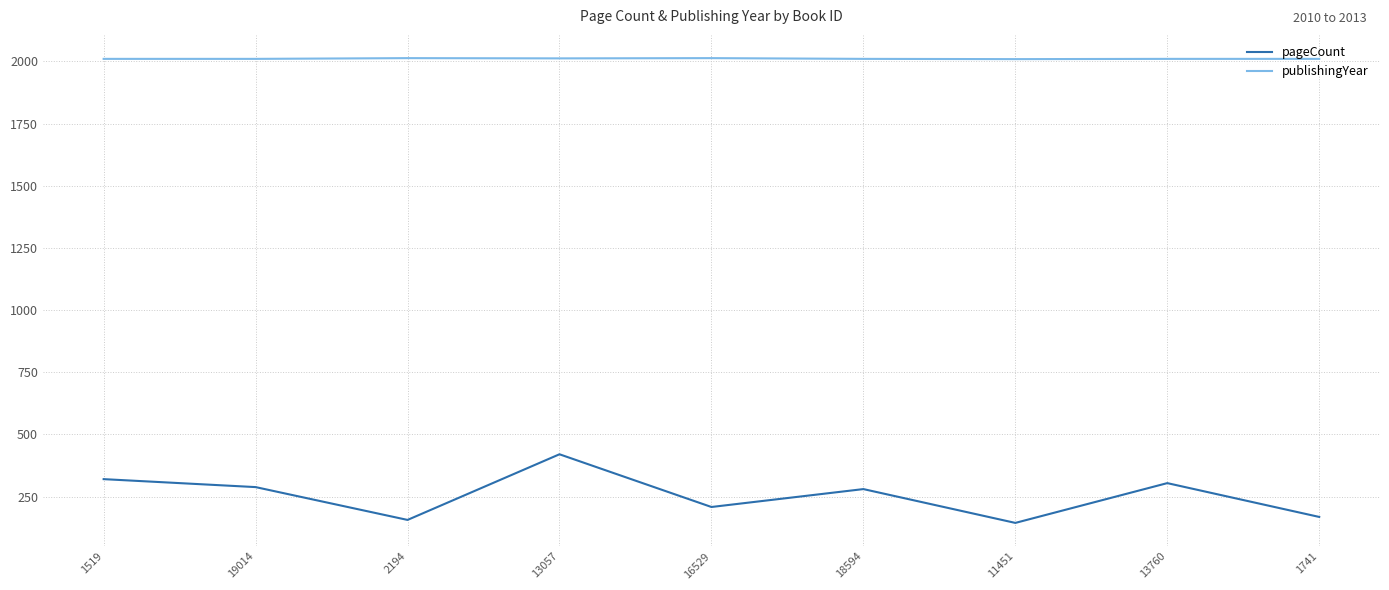

True or false: pageCount and publishingYear intersect in this chart.

False